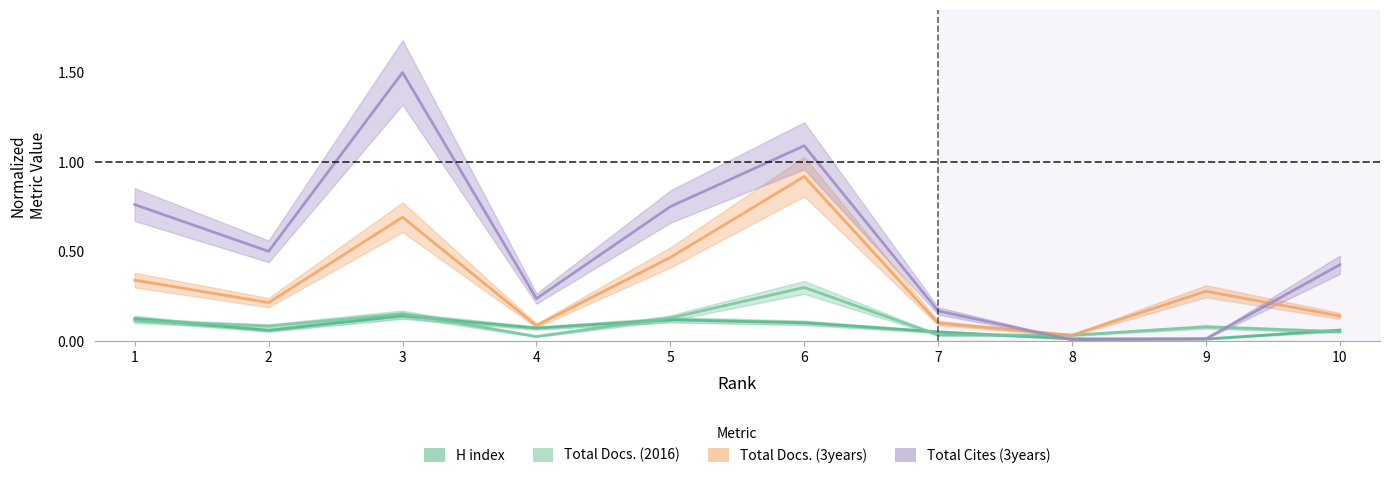

True or false: H index and Total Docs. (2016) cross at least once.

True